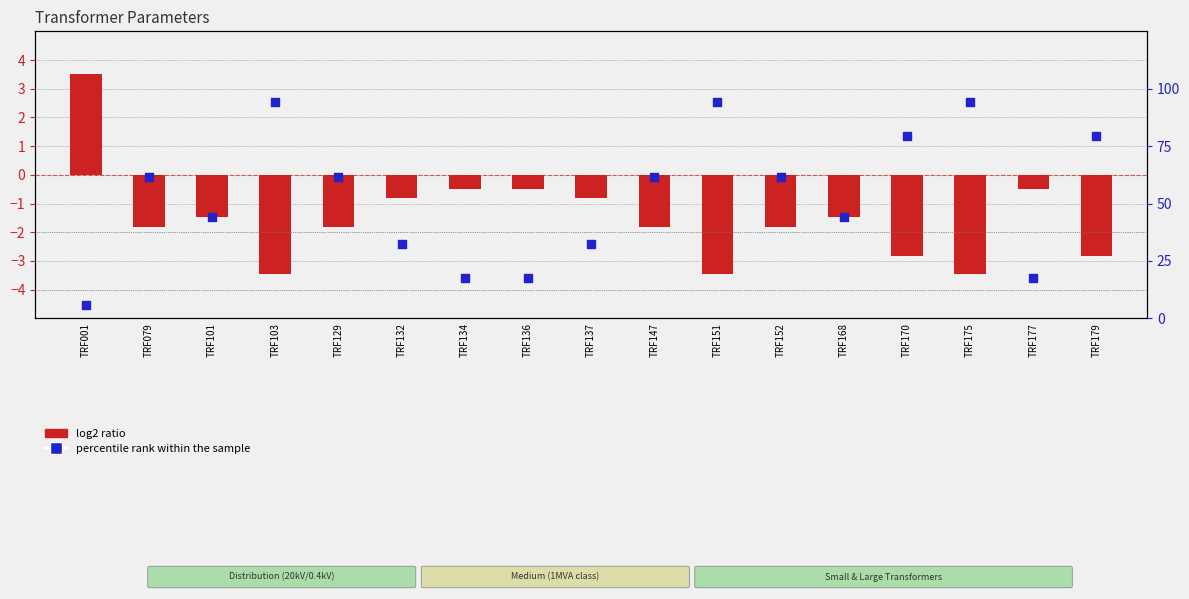

Is the value of log2 ratio (sn_mva) at TRF101 greater than the value of percentile rank within the sample at TRF151?

No